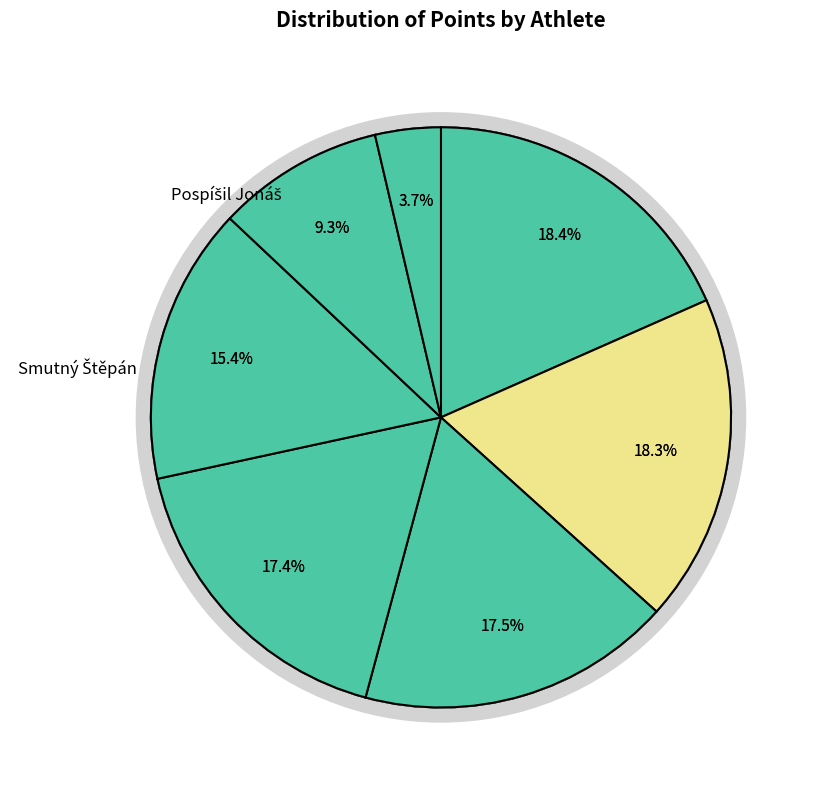

Approximately how many times larger is the value at Samuel Filip compared to Smutný Štěpán?

0.9